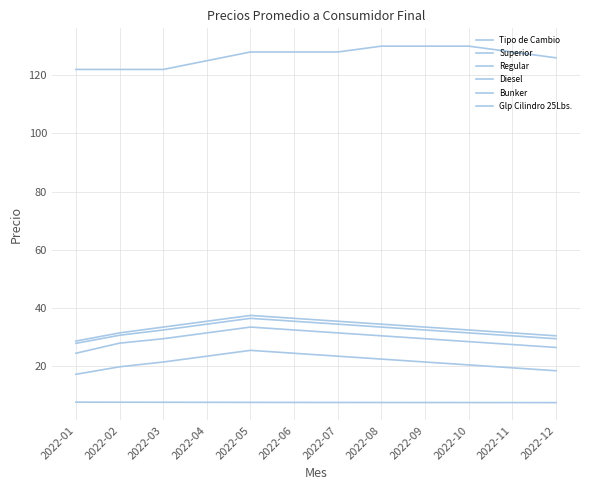

Does the chart display data point markers on the line(s)?

No